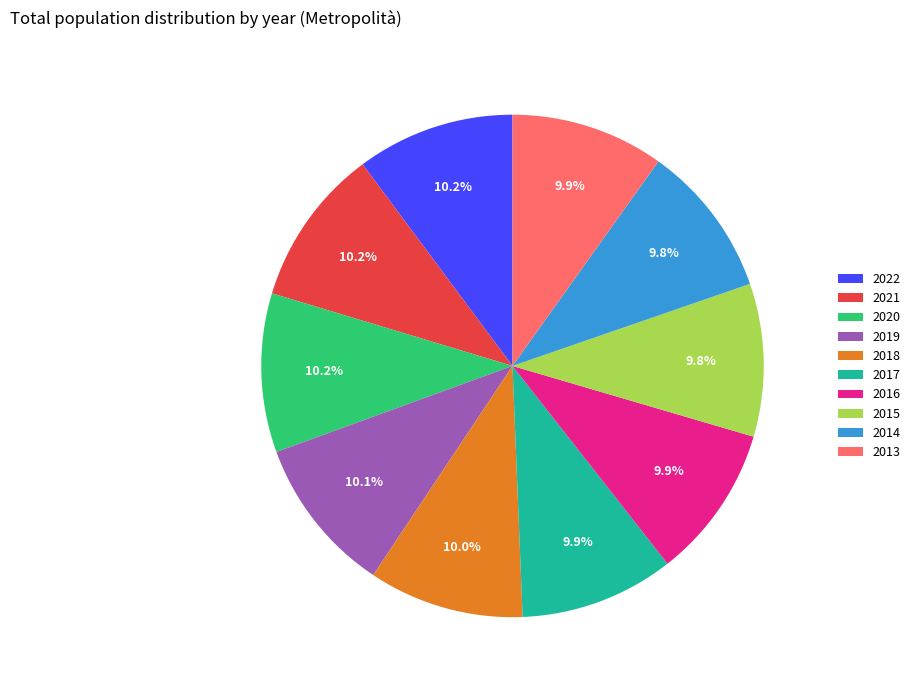

To the nearest percent, what portion does 2016 represent?

10%